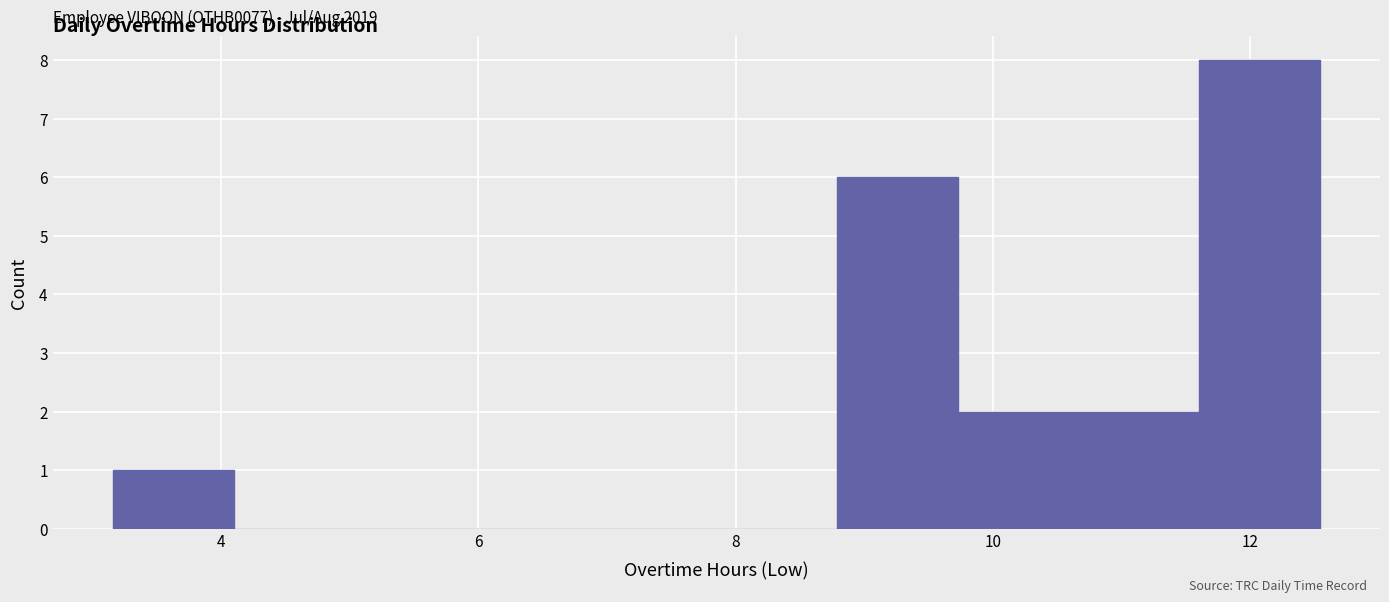

Which range on the x-axis has the tallest bar?

11.6 to 12.6